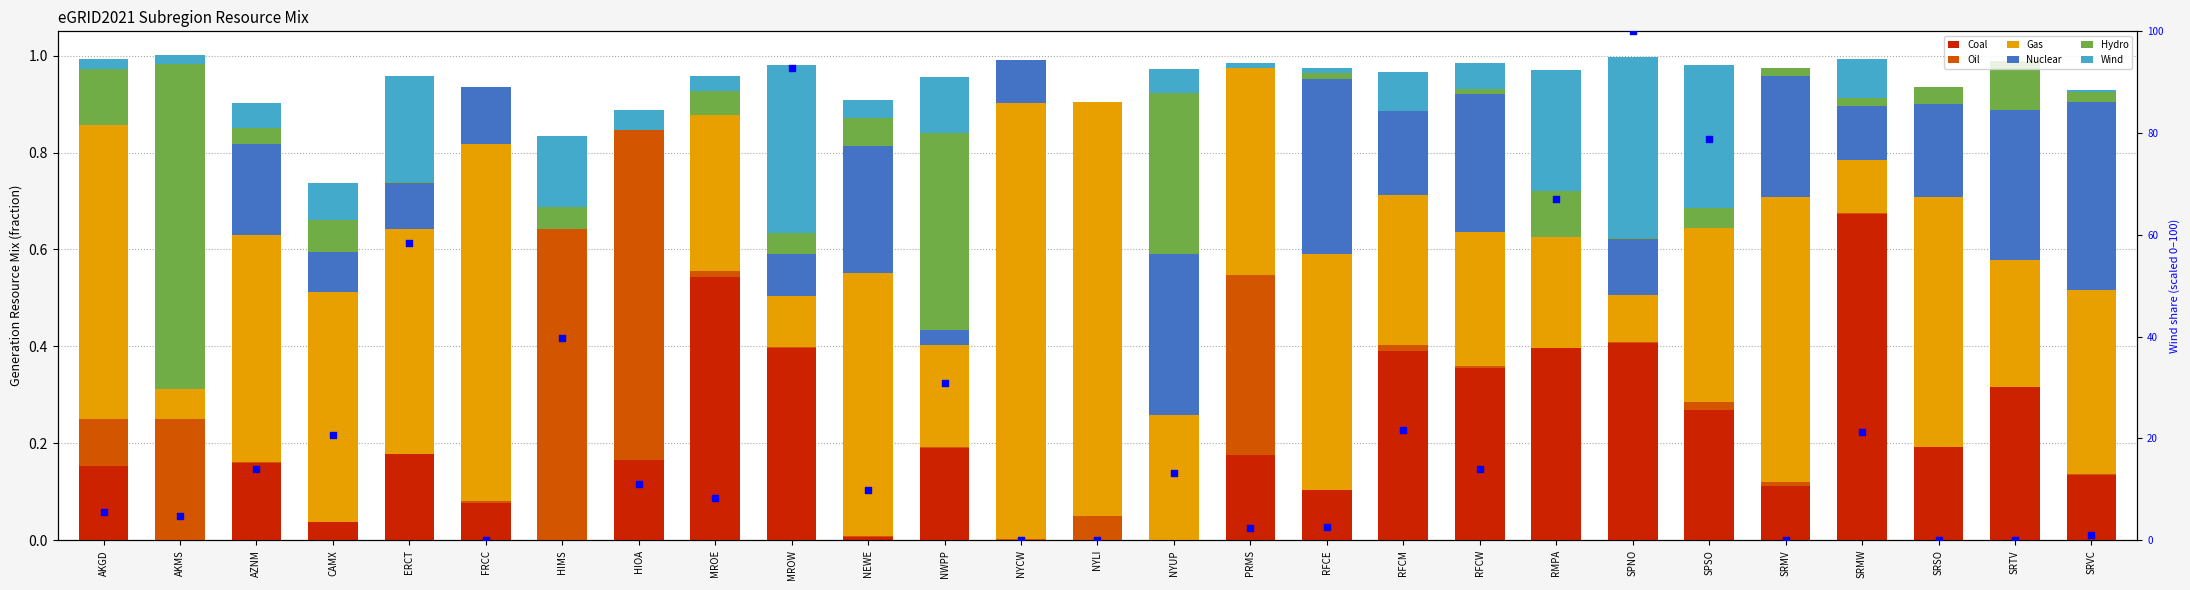

What is the total value across all series at HIMS?

40.4